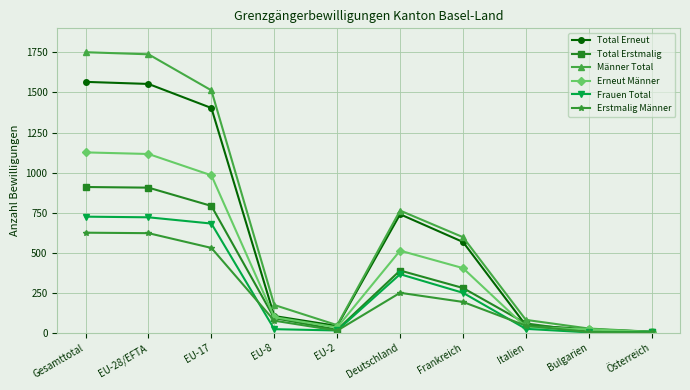

What is the value of the Männer Total point at the 7th from the left?

597